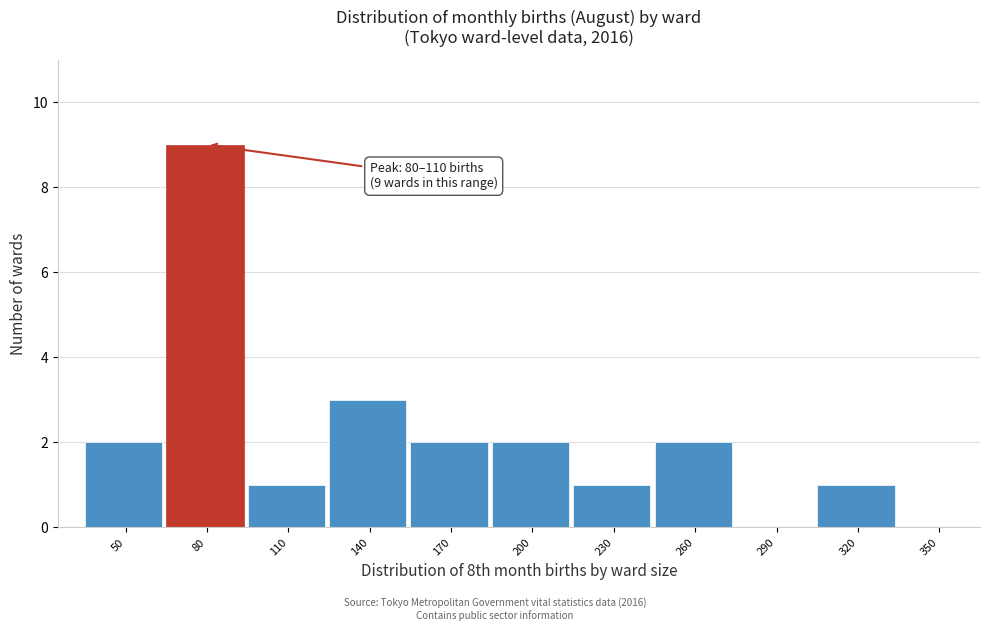

Reading left to right, extract all data points from this chart.

50=2	80=9	110=1	140=3	170=2	200=2	230=1	260=2	290=0	320=1	350=0